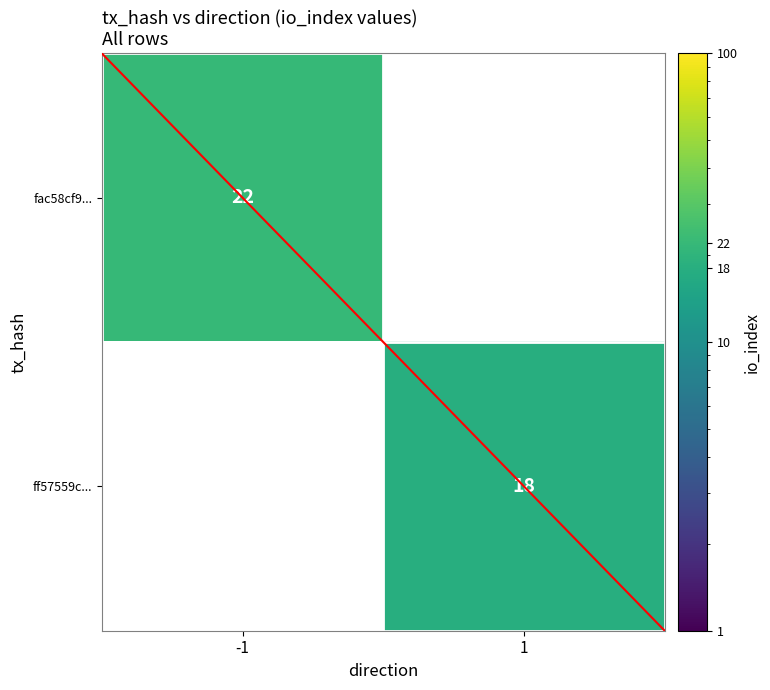

At how many categories does at least one series exceed 19?

1